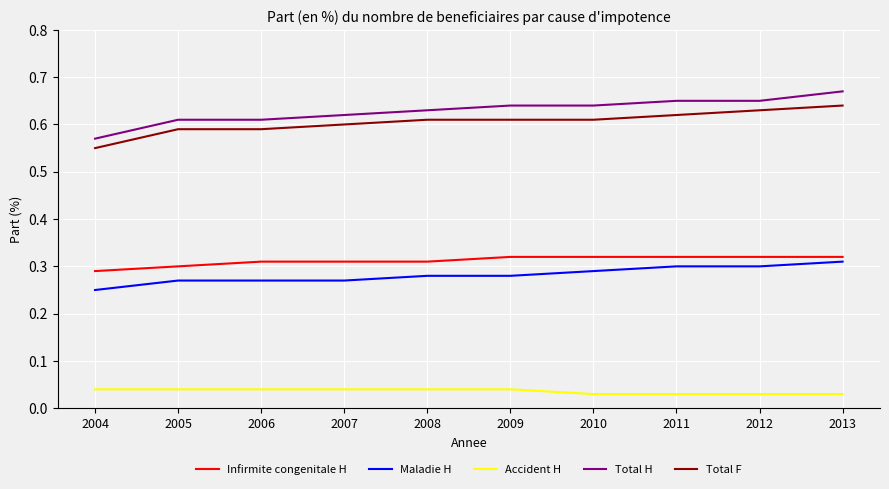

Where is Total F nearest to the value 0?

2004